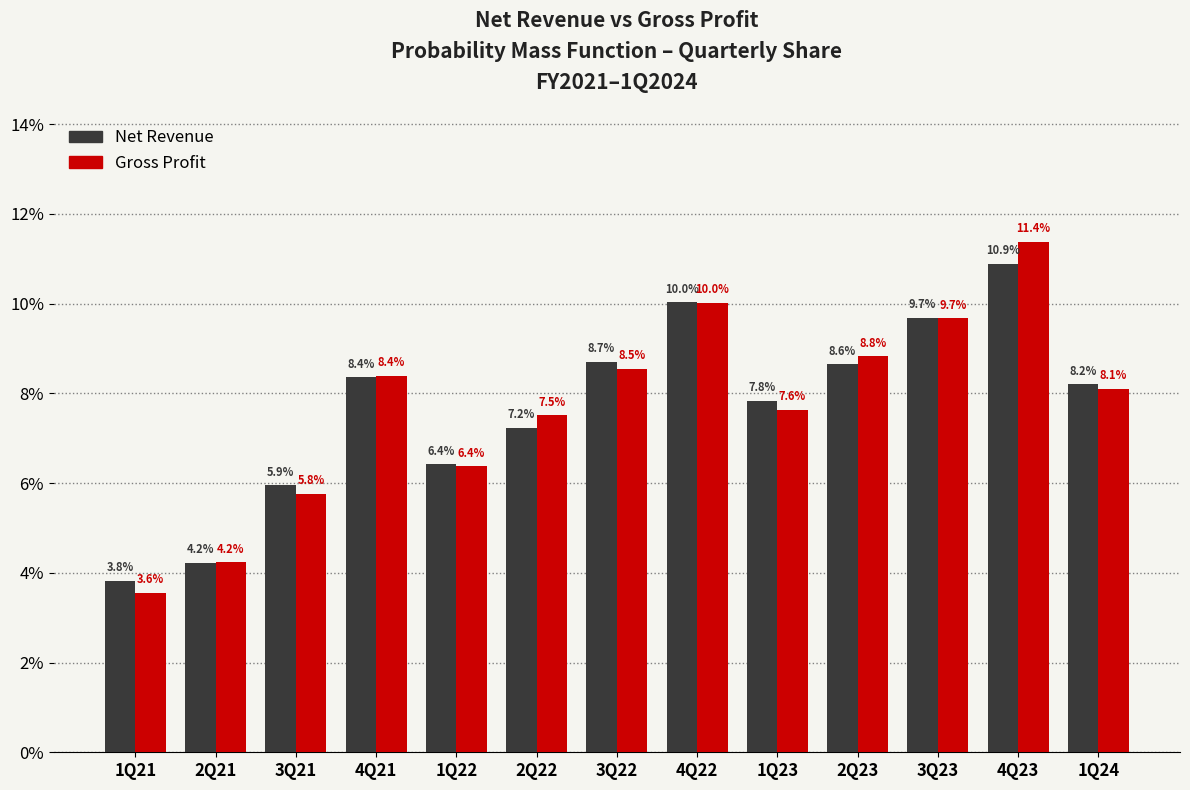

Reading right to left, list all the values displayed in this chart.

Net Revenue: 8.2	10.9	9.7	8.6	7.8	10.0	8.7	7.2	6.4	8.4	5.9	4.2	3.8
Gross Profit: 8.1	11.4	9.7	8.8	7.6	10.0	8.5	7.5	6.4	8.4	5.8	4.2	3.6